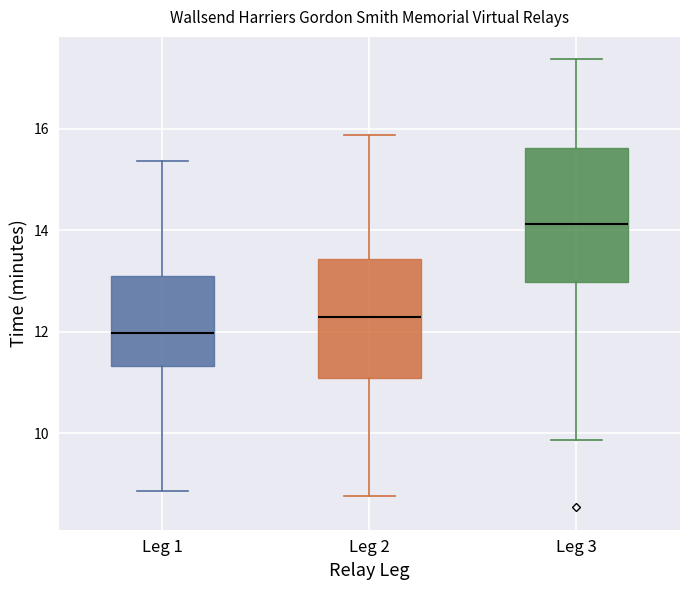

Which box's median line is the lowest?

Leg 1